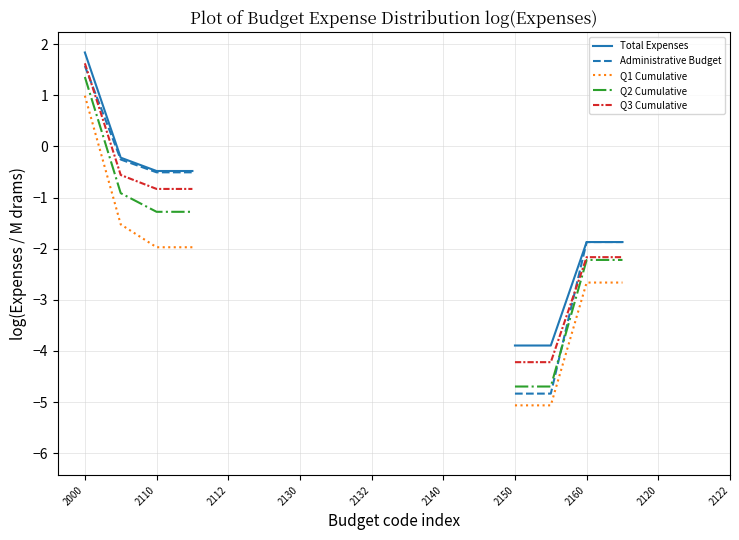

At which label does Q1 Cumulative reach its peak?

2000